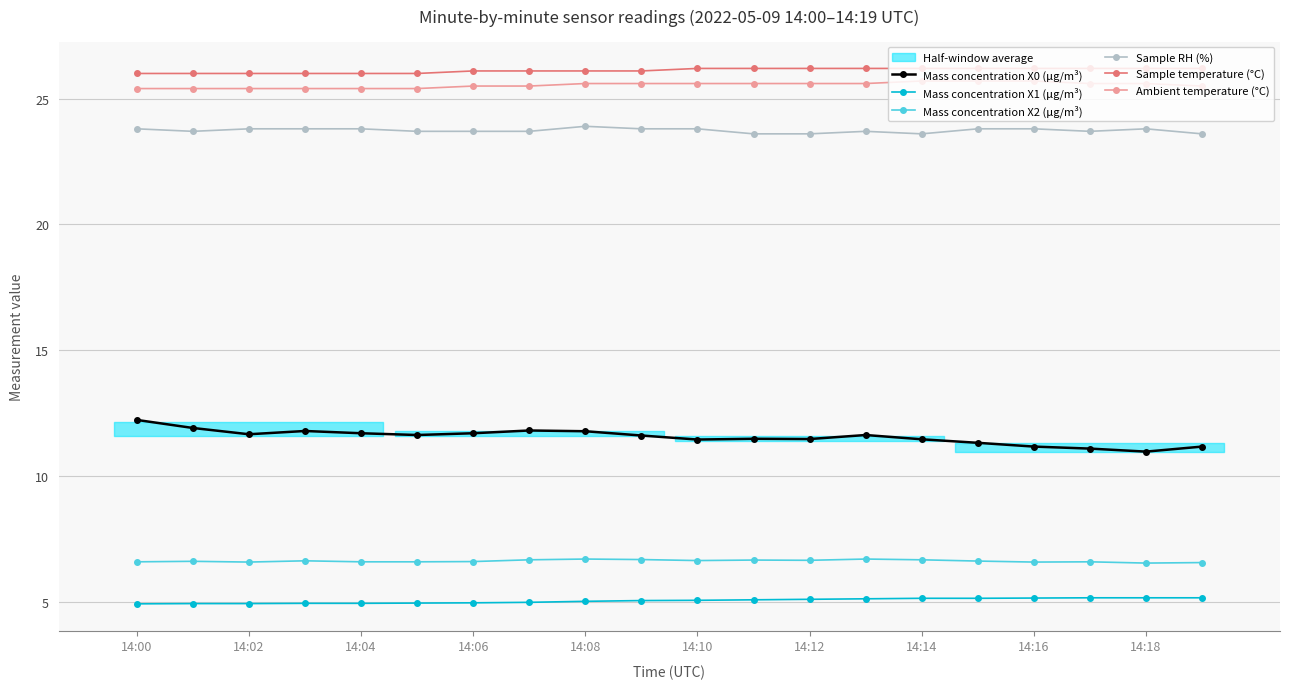

How many Mass concentration X2 (μg/m³) values are between 6 and 7?

20